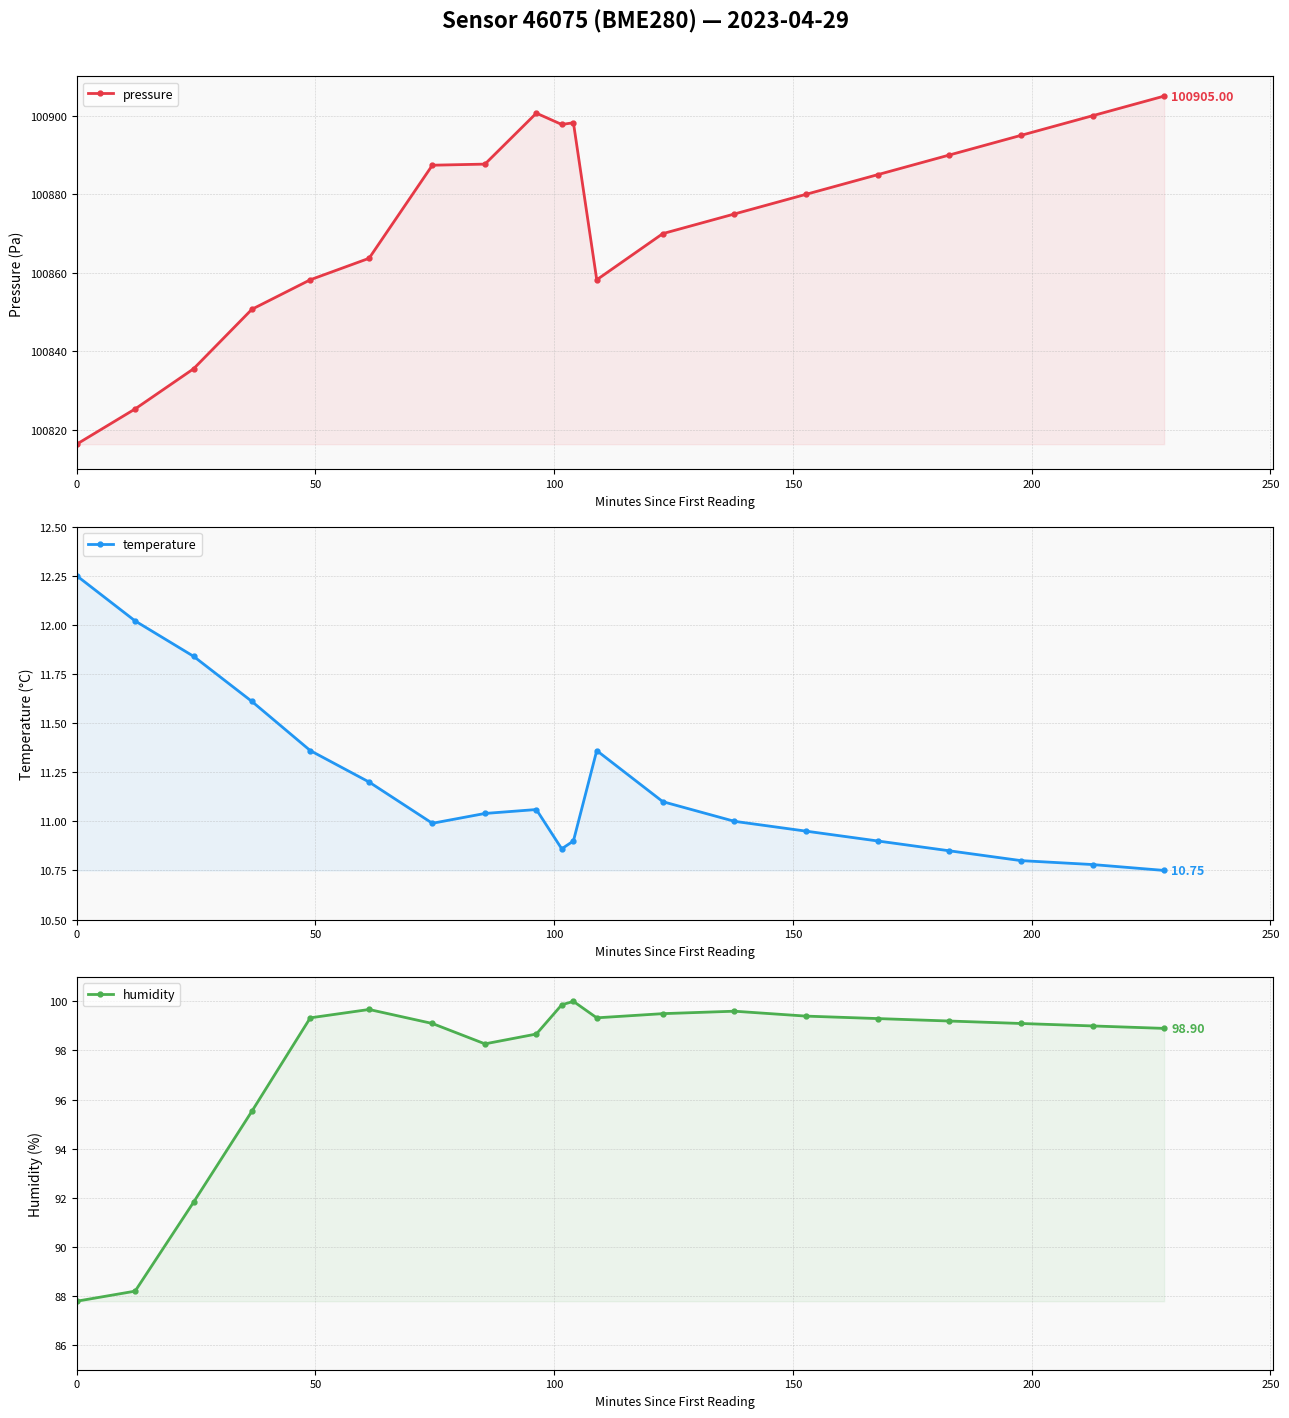

What is the minimum value shown in the chart?

10.8